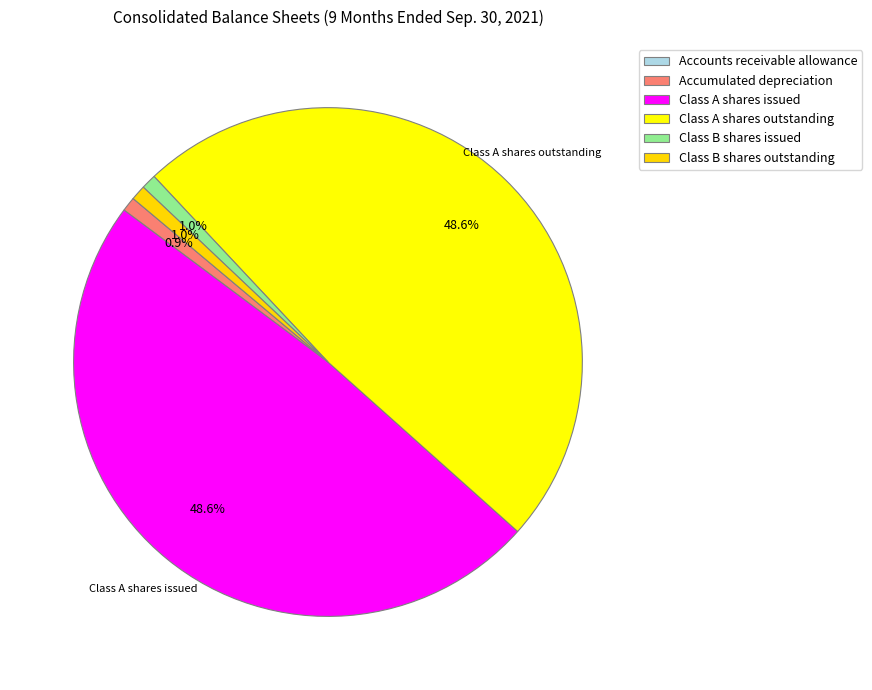

Which category has the smallest portion of the pie?

Accounts receivable allowance